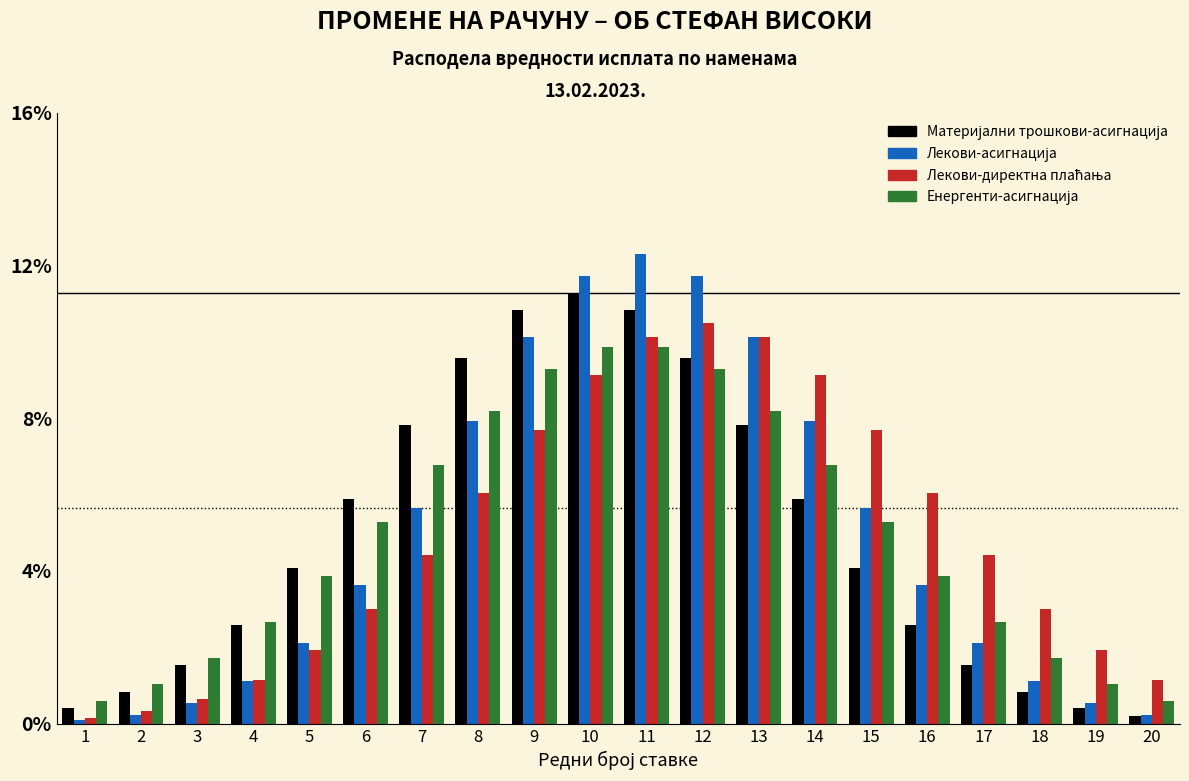

Does the chart contain stacked bars?

No